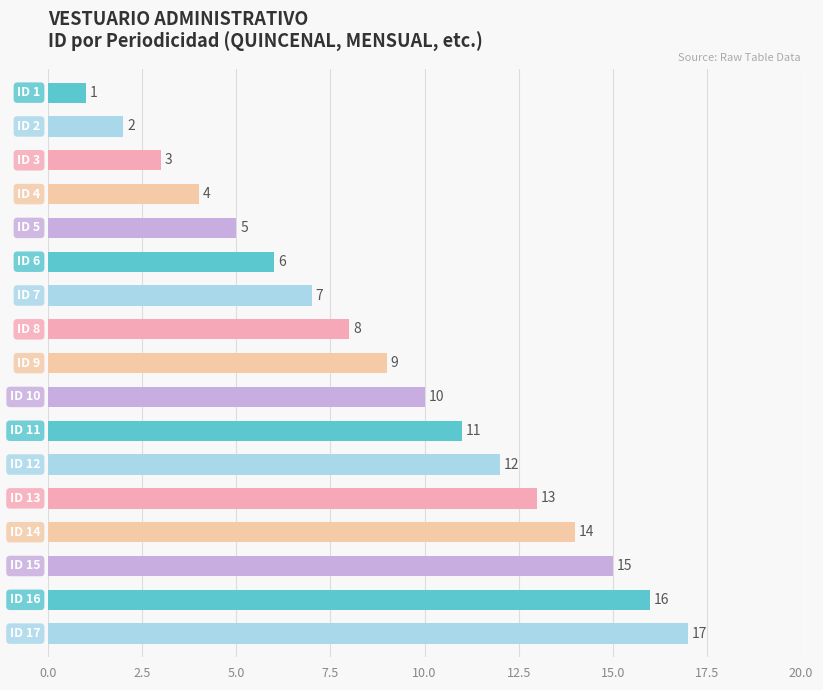

What is the value of the 4th bar from the top?

4